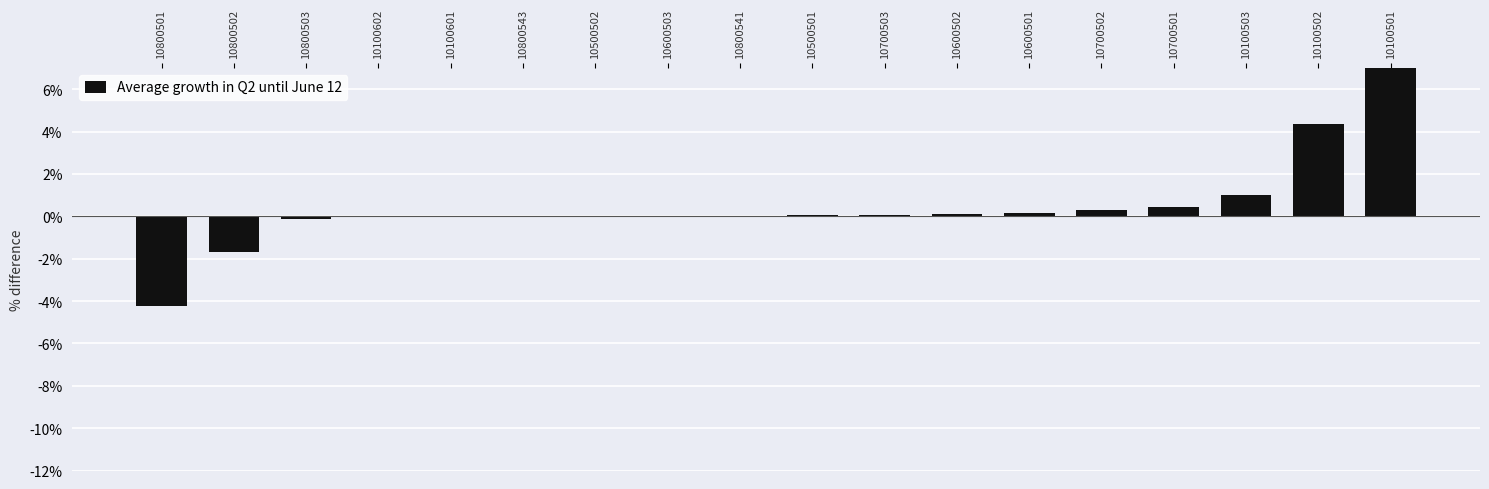

Count the number of data series in this chart.

1